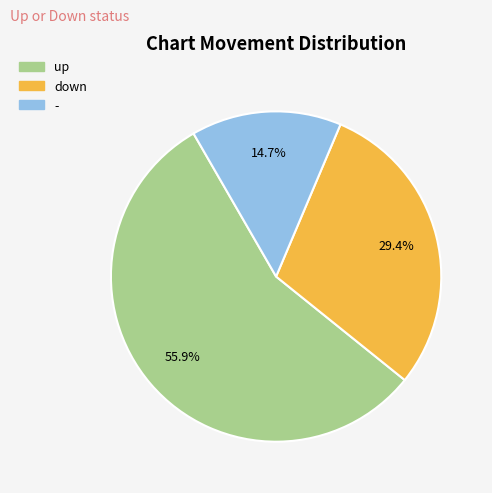

Approximately how many times larger is the value at - compared to up?

0.3